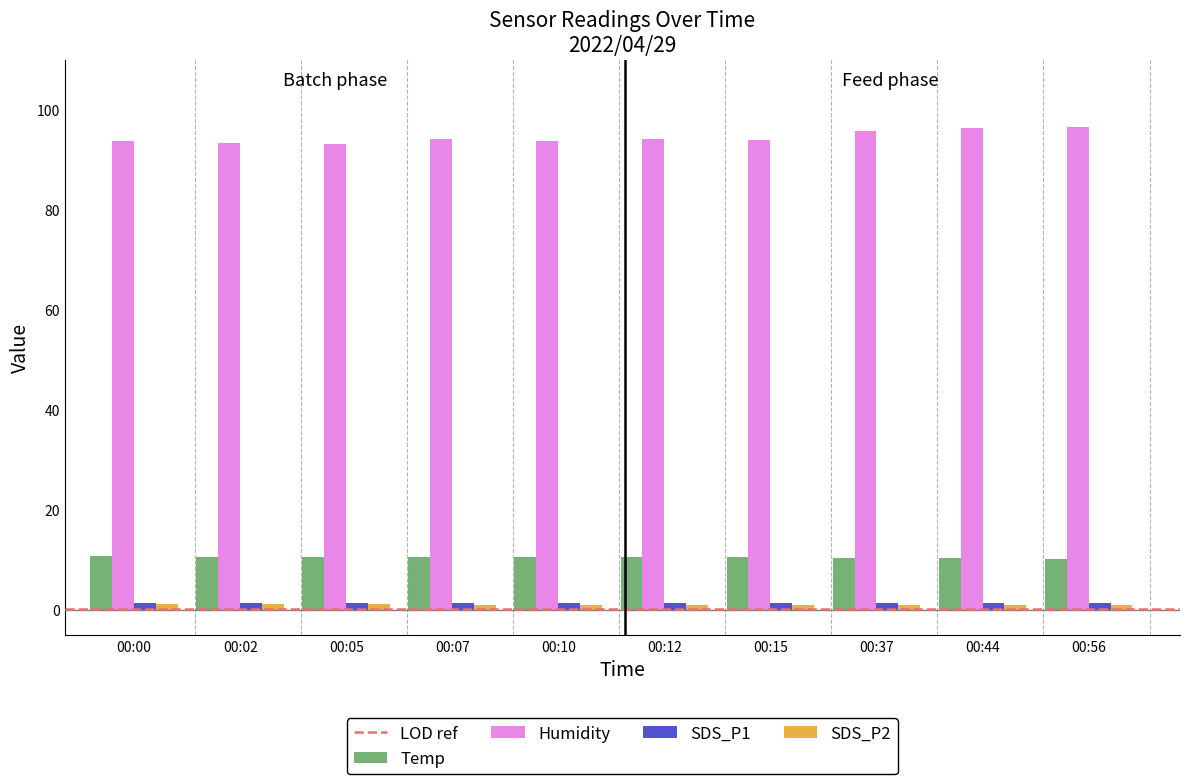

Is it true that SDS_P2 equals 1.1 at 00:37?

True